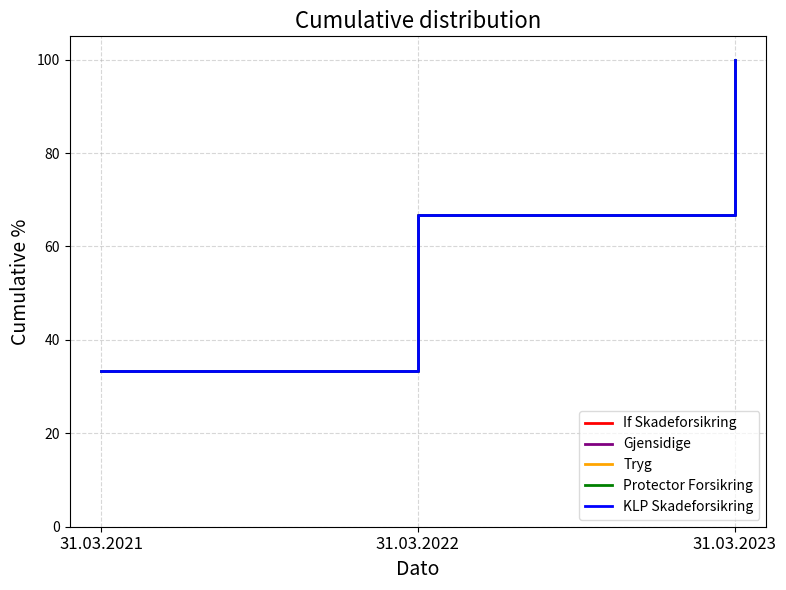

Reading left to right, transcribe all the data shown in this chart.

If Skadeforsikring: 31.03.2021=33.3	31.03.2022=66.7	31.03.2023=100.0
Gjensidige: 31.03.2021=33.3	31.03.2022=66.7	31.03.2023=100.0
Tryg: 31.03.2021=33.3	31.03.2022=66.7	31.03.2023=100.0
Protector Forsikring: 31.03.2021=33.3	31.03.2022=66.7	31.03.2023=100.0
KLP Skadeforsikring: 31.03.2021=33.3	31.03.2022=66.7	31.03.2023=100.0